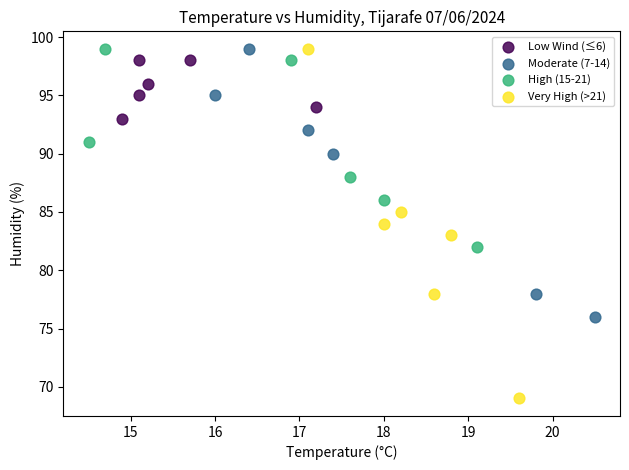

What are all the series names shown in the legend?

Low Wind (≤6), Moderate (7-14), High (15-21), Very High (>21)